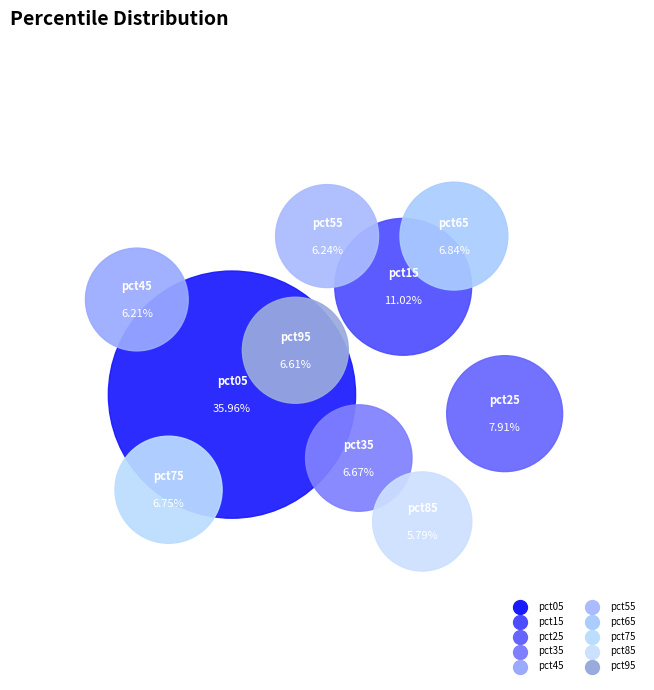

Between pct35 and pct15, which is larger?

pct15